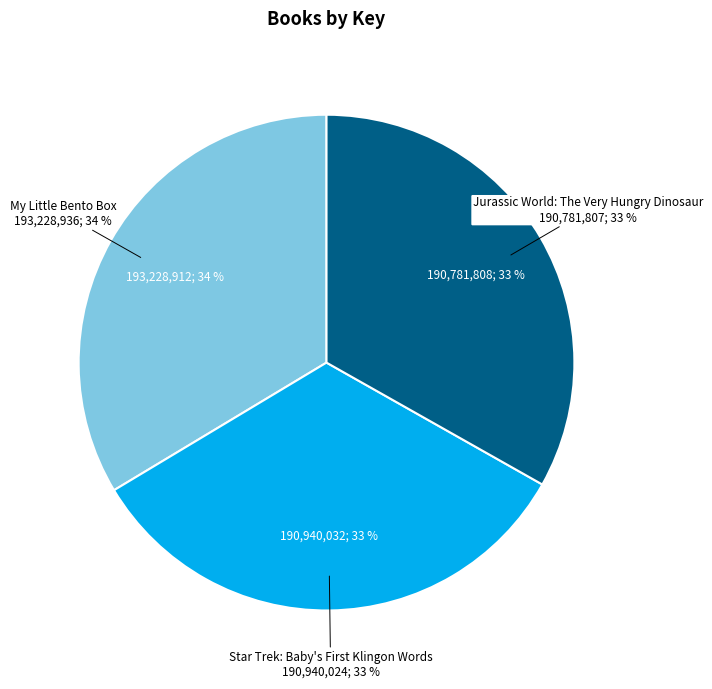

Rank the categories by value from lowest to highest.

Jurassic World: The Very Hungry Dinosaur, Star Trek: Baby's First Klingon Words, My Little Bento Box